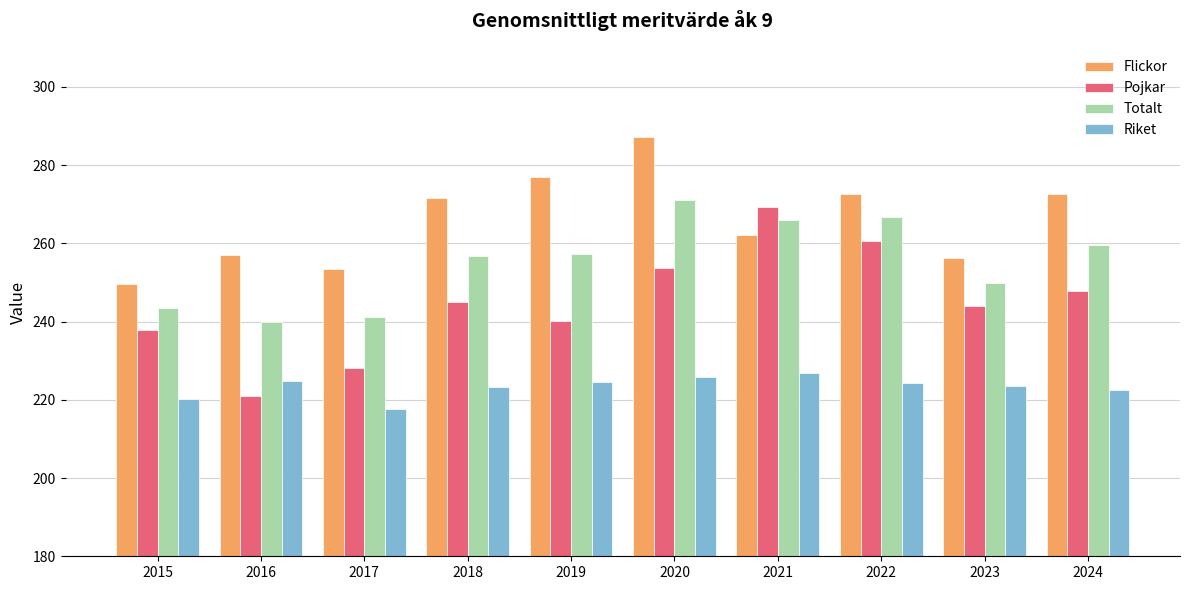

What is the value of the Totalt bar at the 10th from the left?

259.5